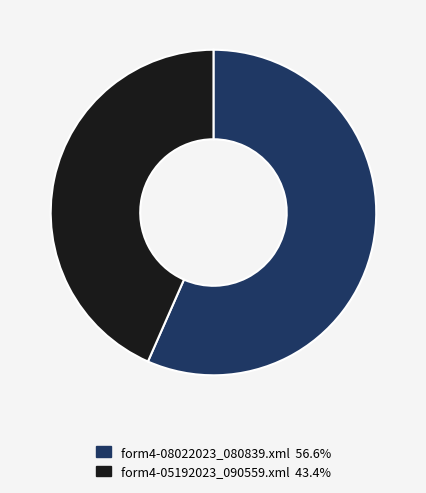

Approximately how many times larger is the value at form4-08022023_080839.xml compared to form4-05192023_090559.xml?

1.3